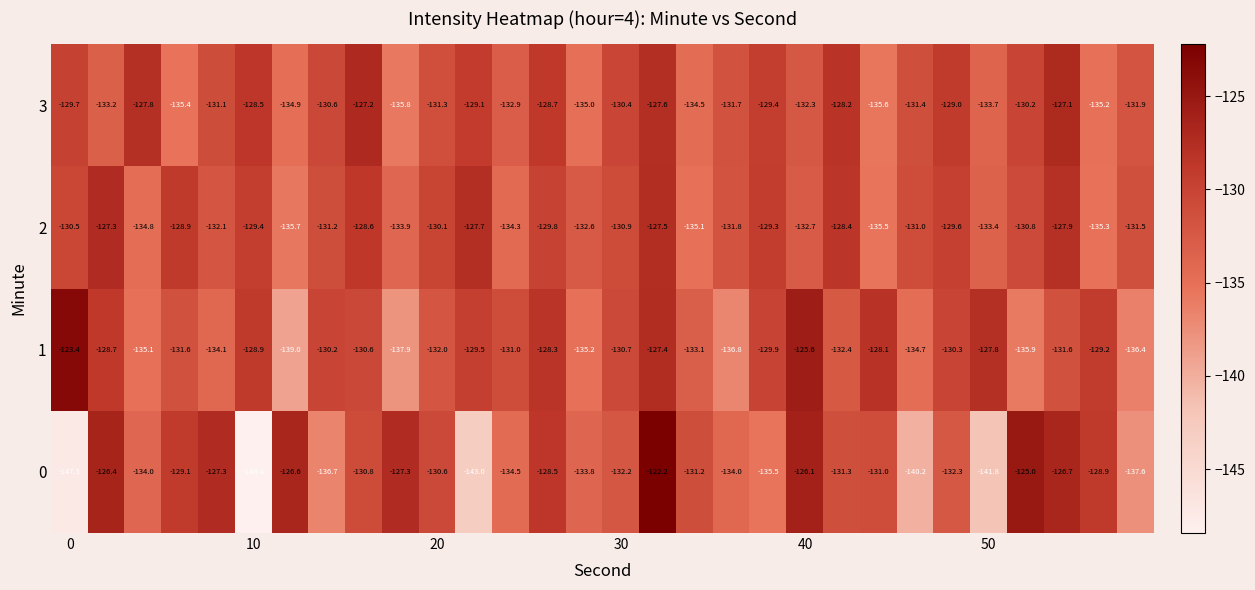

What is the lowest value of the 0 series?

-148.4